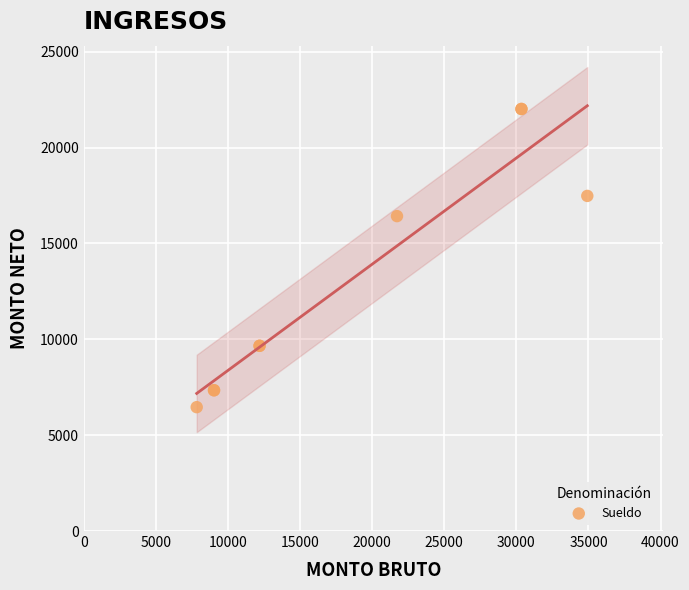

What Y value in the scatter plot is closest to 14237?

16425.2